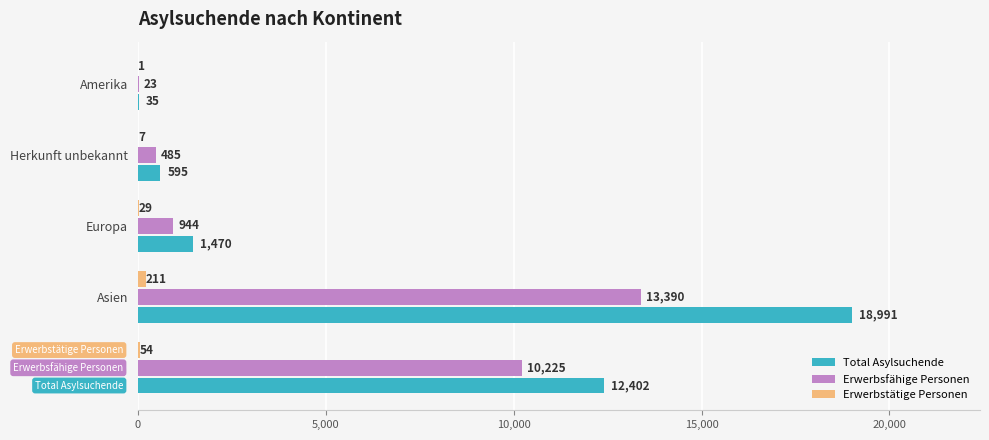

Count the number of categories in the chart.

5